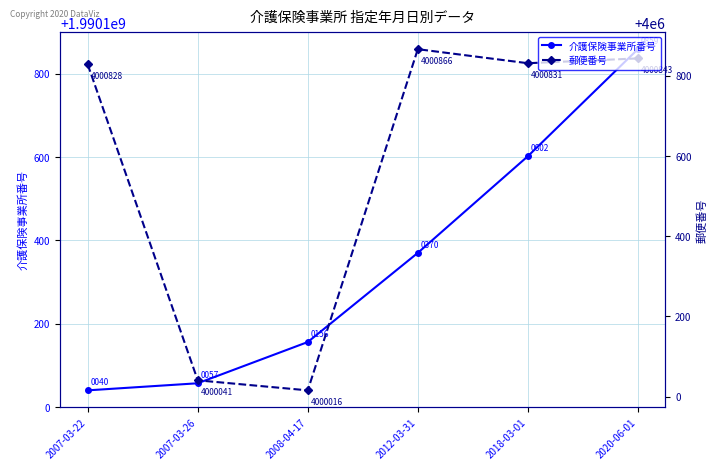

Which series has the largest total across all categories?

介護保険事業所番号